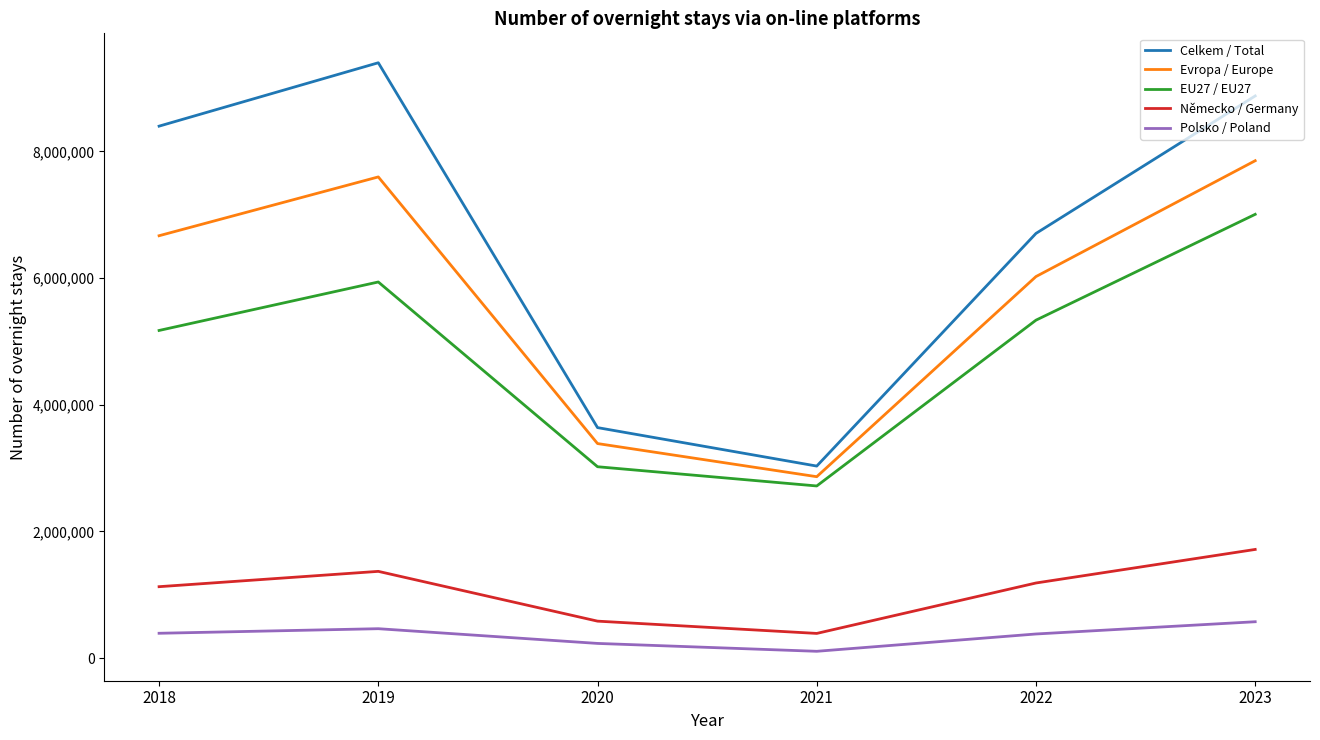

How many distinct data groups are displayed?

5